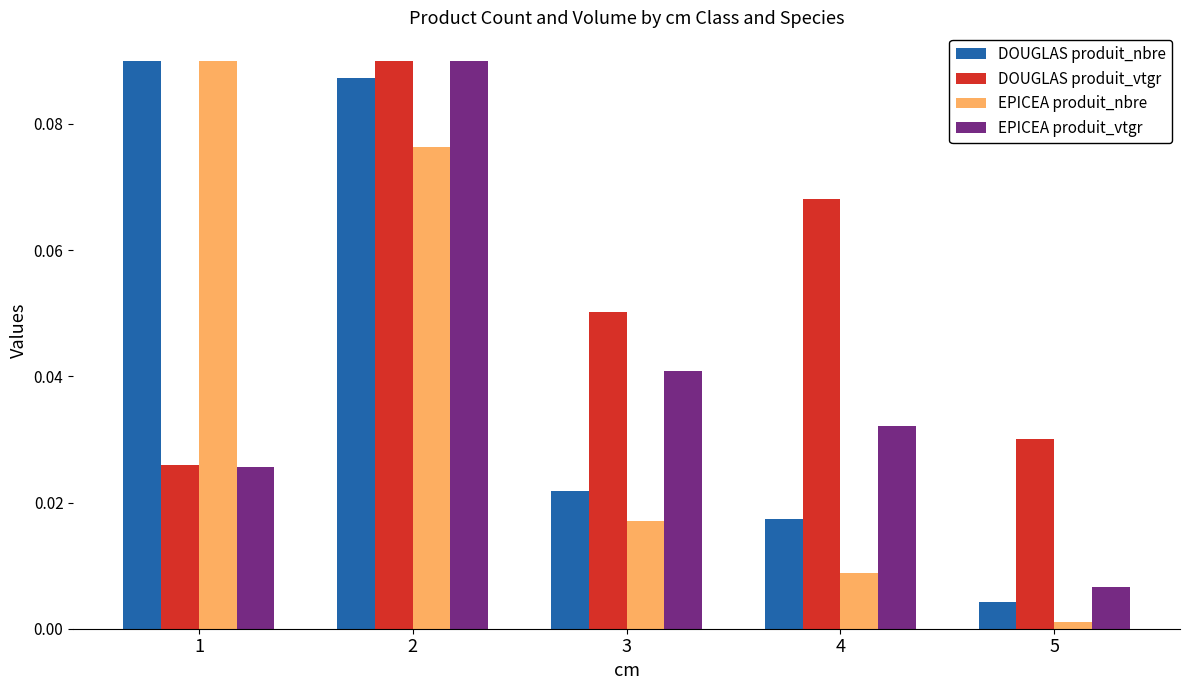

At which label is EPICEA produit_vtgr closest to 0?

5